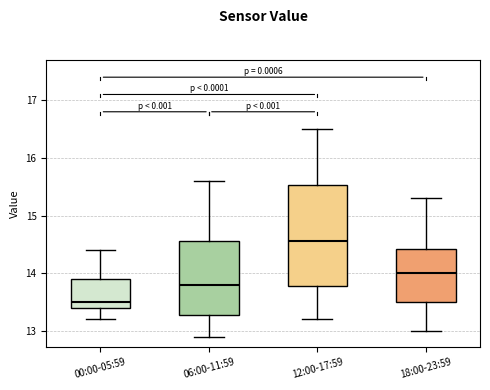

Which box's median line is the highest?

12:00-17:59